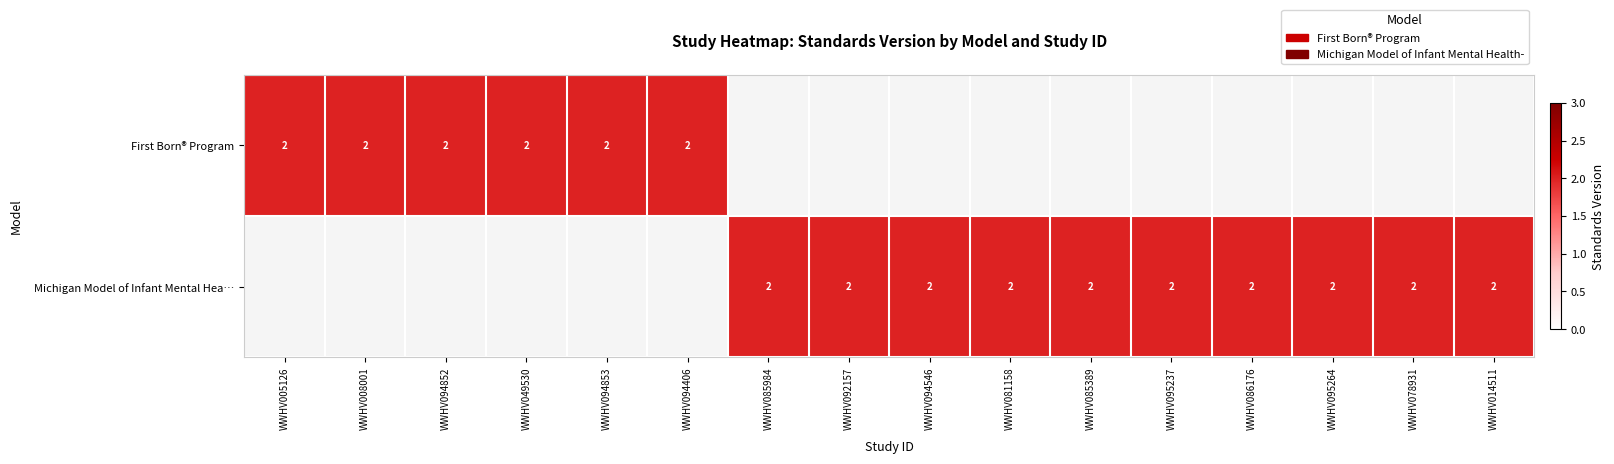

The value of Michigan Model of Infant Mental Hea… at WWHV092157 is 1. True or false?

False